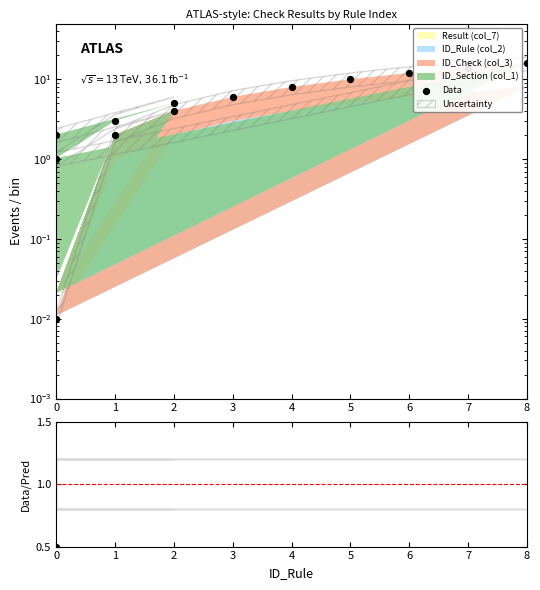

Which series reaches the minimum Y coordinate?

Data